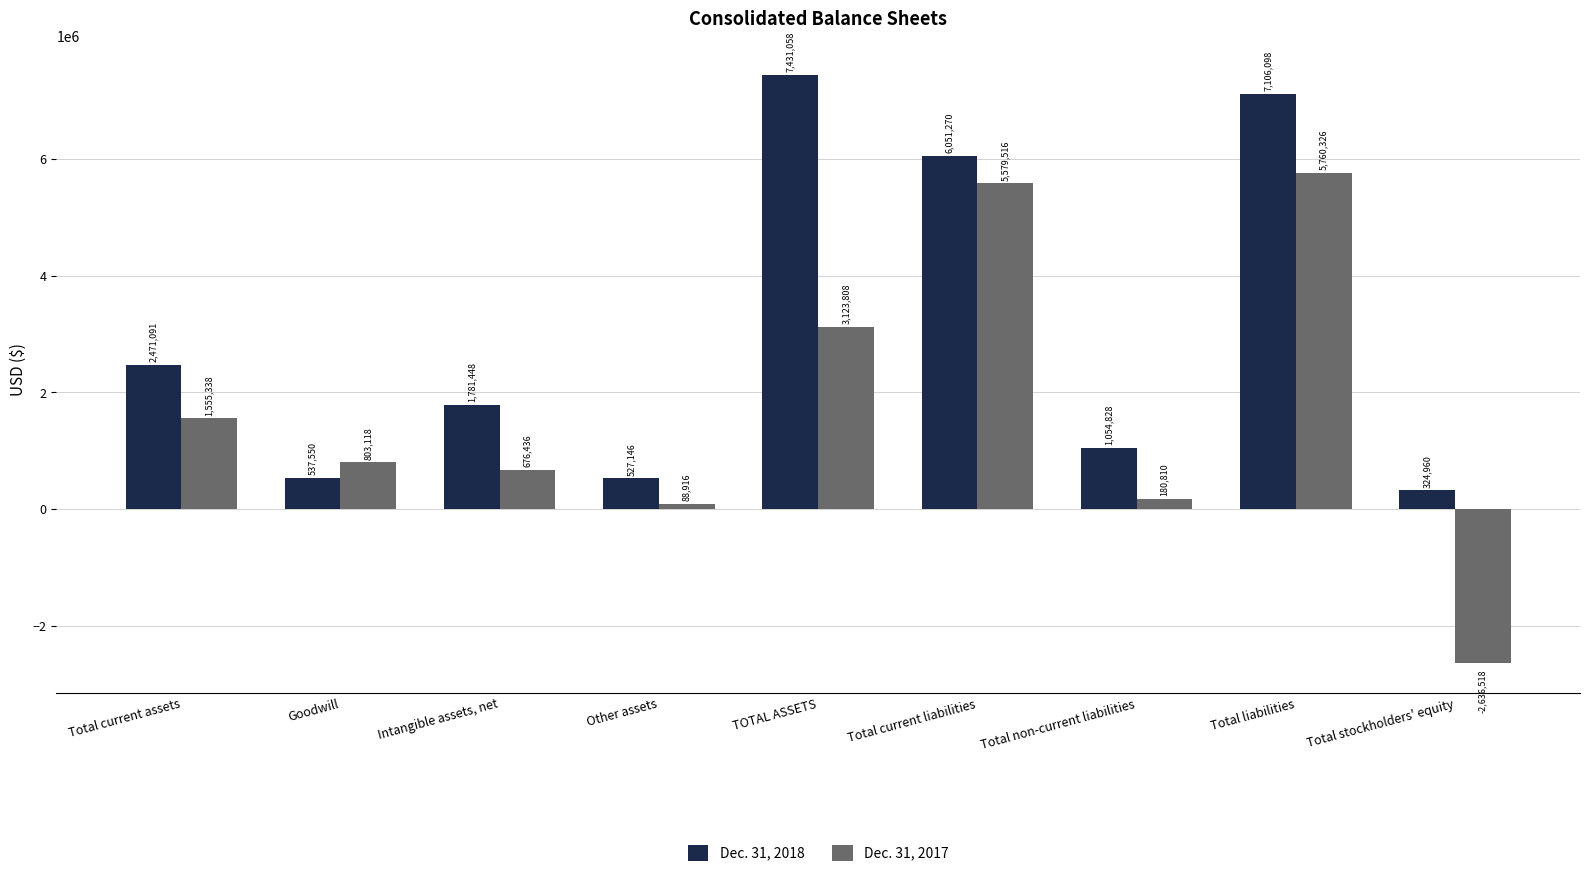

Where does the Dec. 31, 2018 series first go above 1781448?

Total current assets